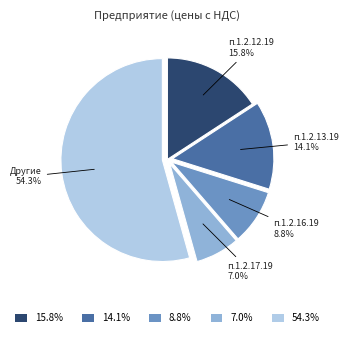

Rank the categories by value from highest to lowest.

54.3%, 15.8%, 14.1%, 8.8%, 7.0%